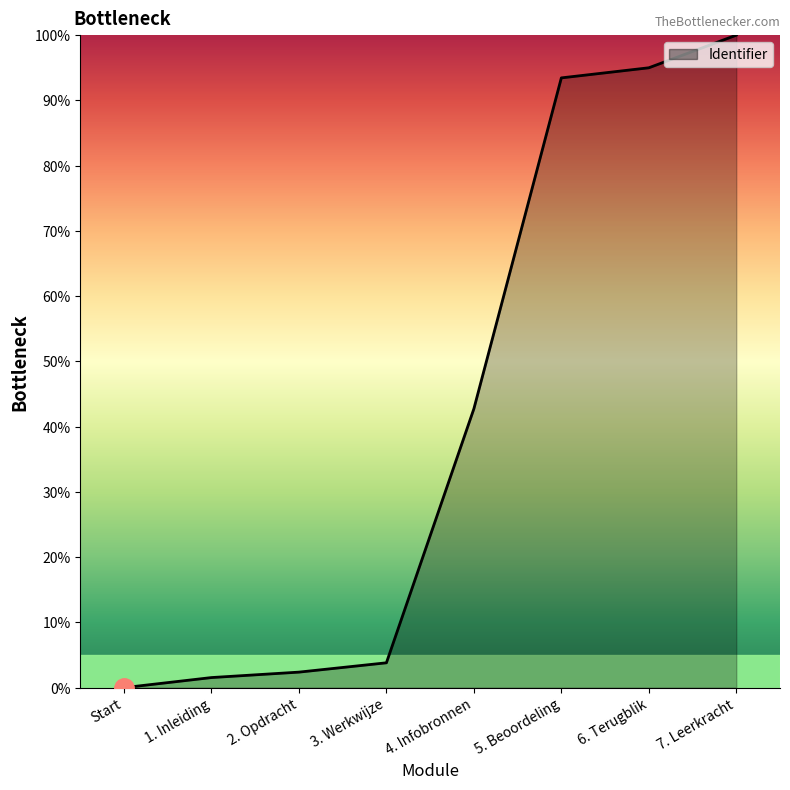

Reading left to right, what are all the values shown in this chart?

0.0	1.5	2.4	3.8	42.7	93.5	95.0	100.0